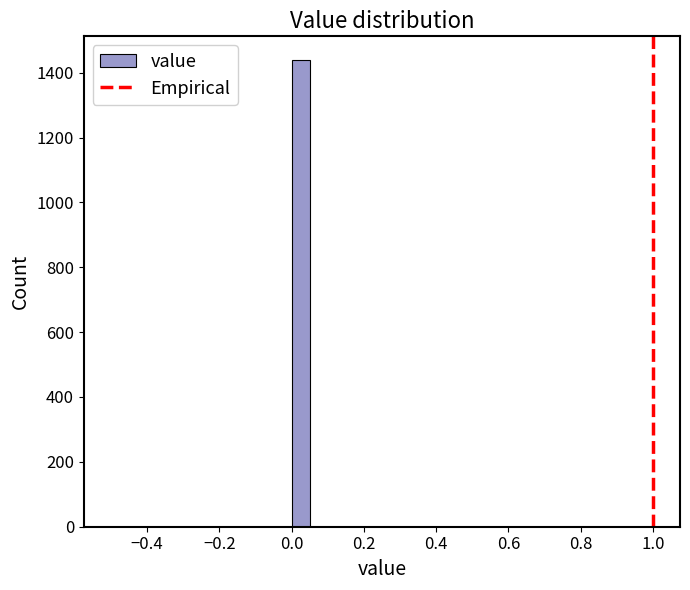

Read against the x-axis, roughly where is the centre of the tallest bar?

0.02